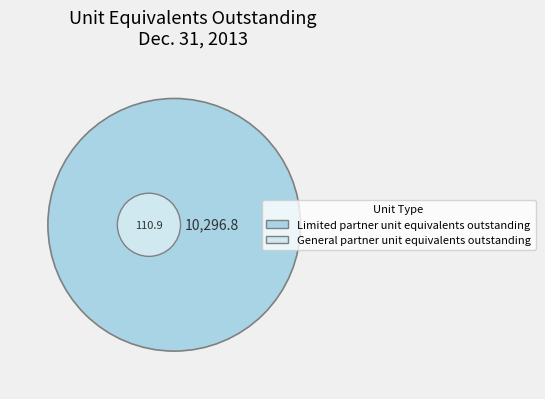

What percentage is NOT represented by Limited partner unit equivalents outstanding?

1.1%